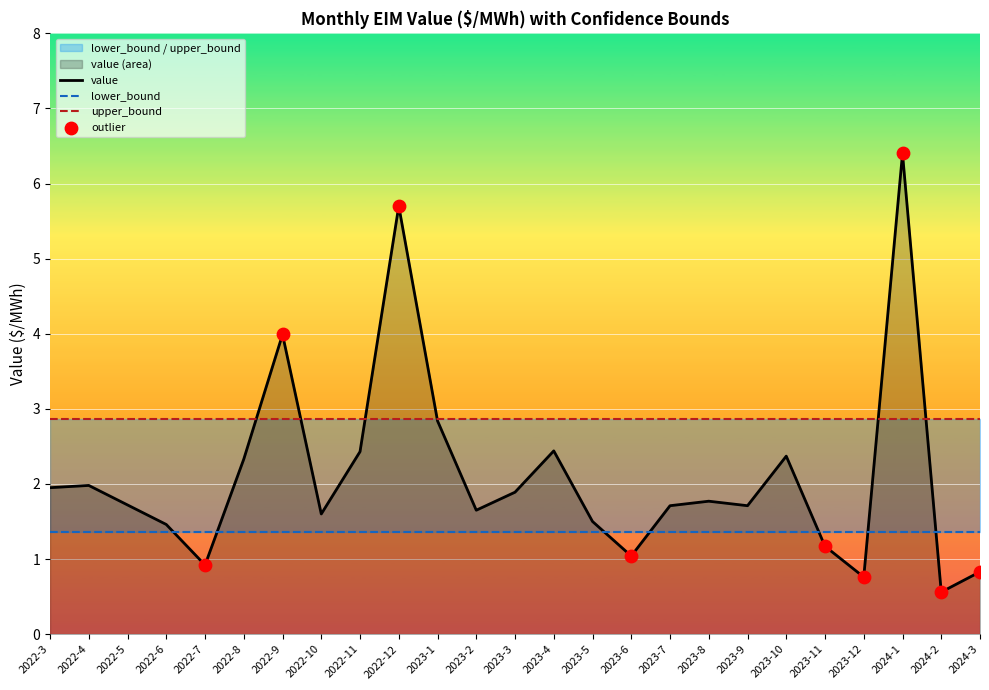

What are all the series names shown in the legend?

value, lower_bound, upper_bound